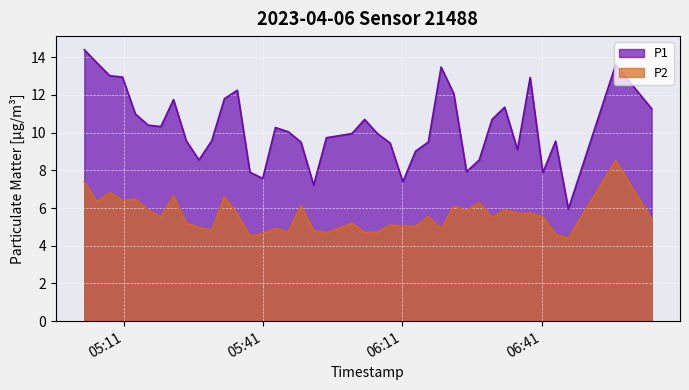

What is the difference between the maximum and minimum values in the P2 series?

4.1